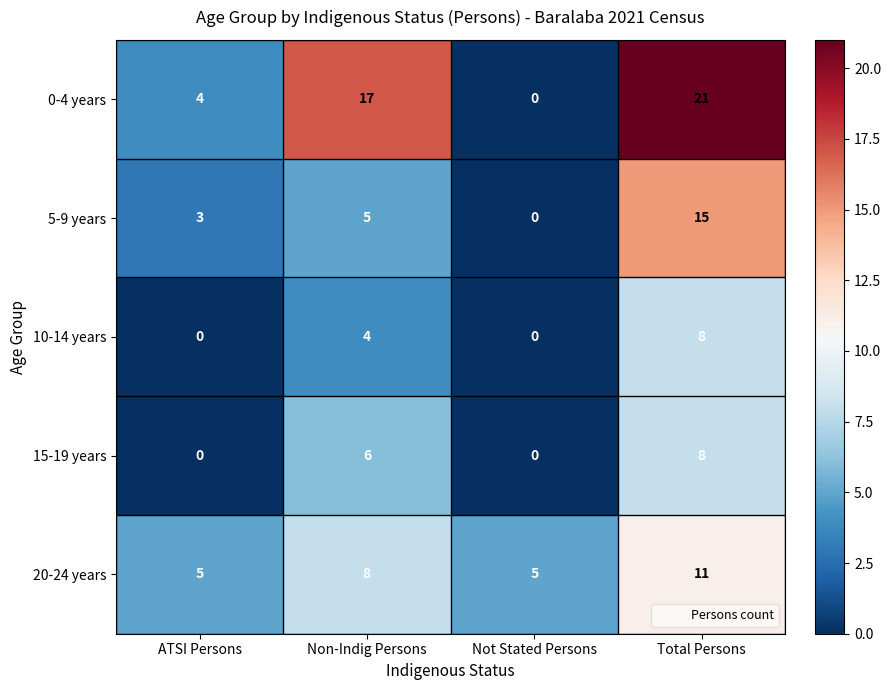

At which label does 20-24 years reach its peak?

Total Persons